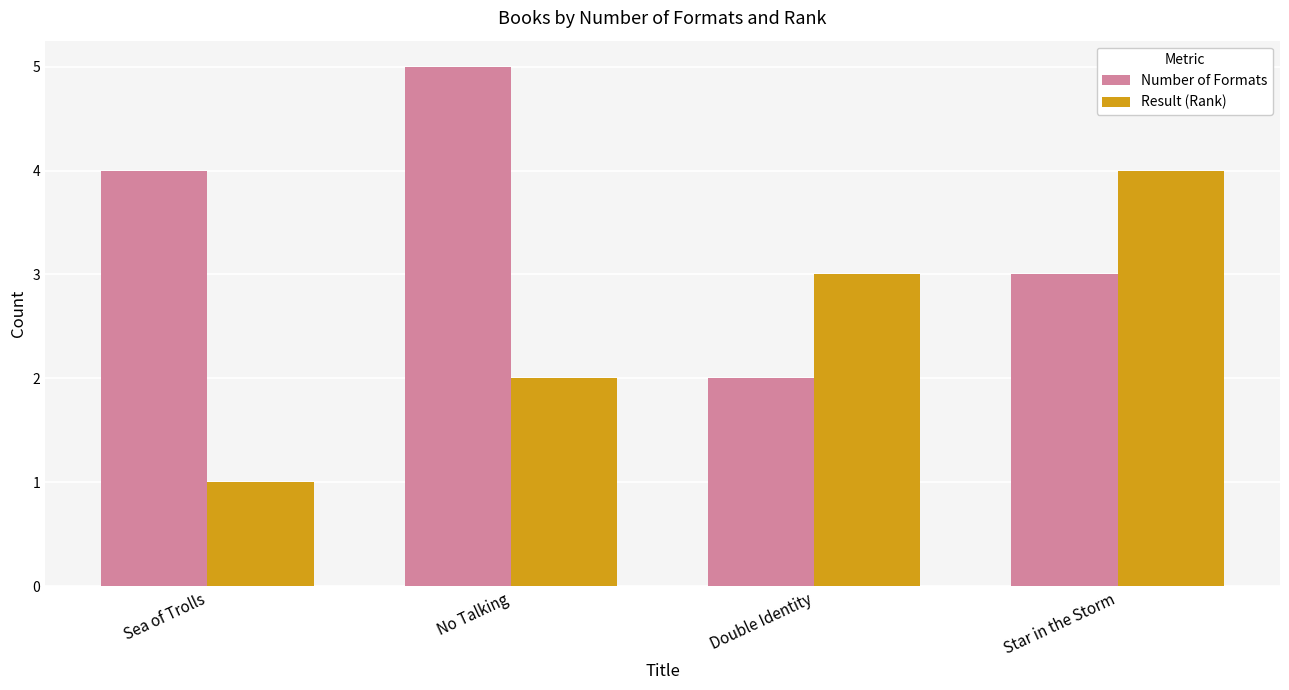

What is the spread (max minus min) of values at Star in the Storm?

1